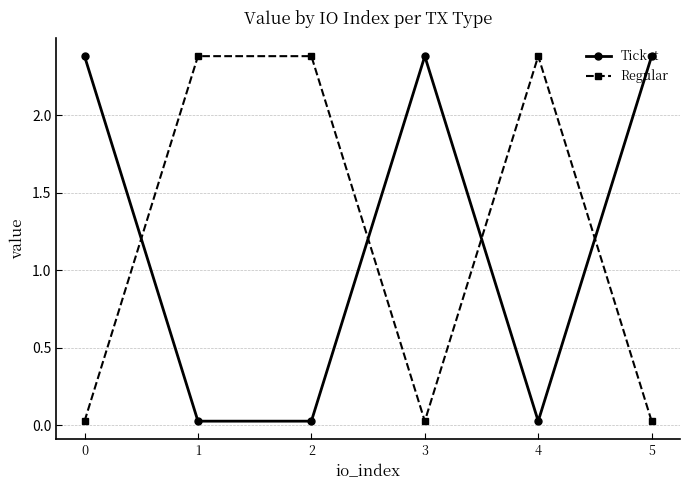

Is the value of Ticket at 5 greater than the value of Regular at 5?

Yes